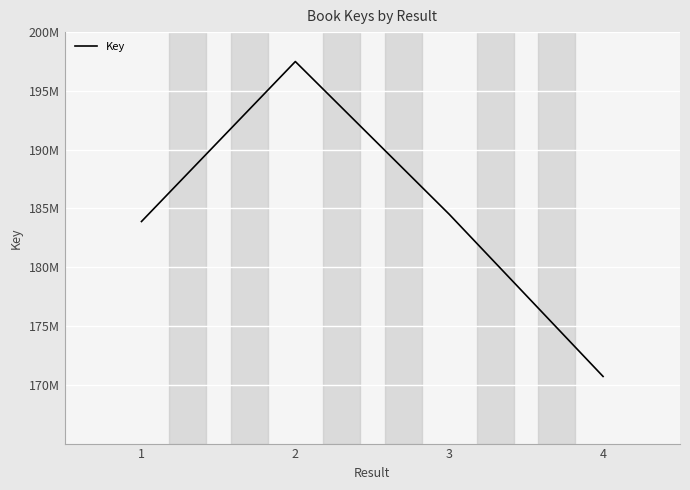

Does the chart display data point markers on the line(s)?

No